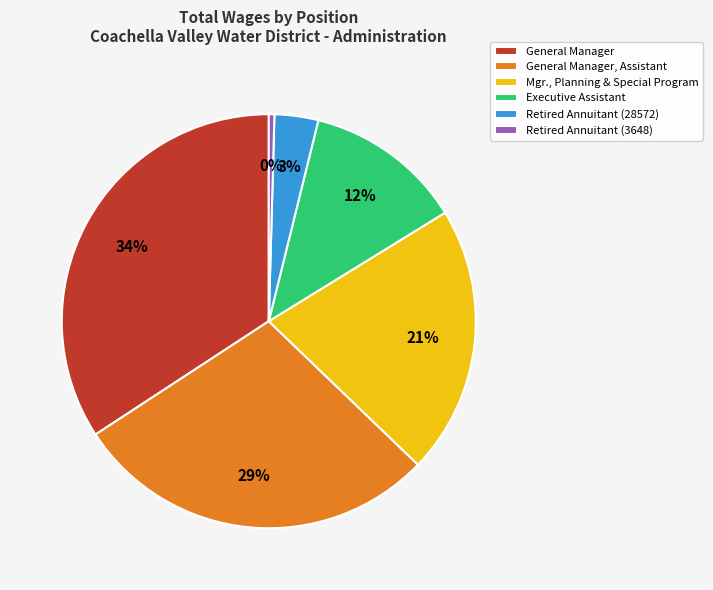

The General Manager, Assistant slice represents 23% of the pie. True or false?

False